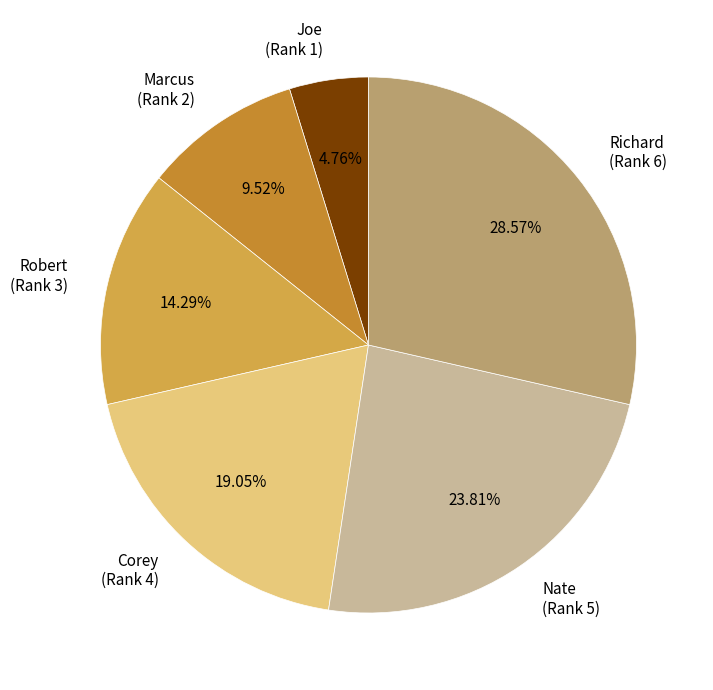

Rank the categories by value from highest to lowest.

Richard (Rank 6), Nate (Rank 5), Corey (Rank 4), Robert (Rank 3), Marcus (Rank 2), Joe (Rank 1)